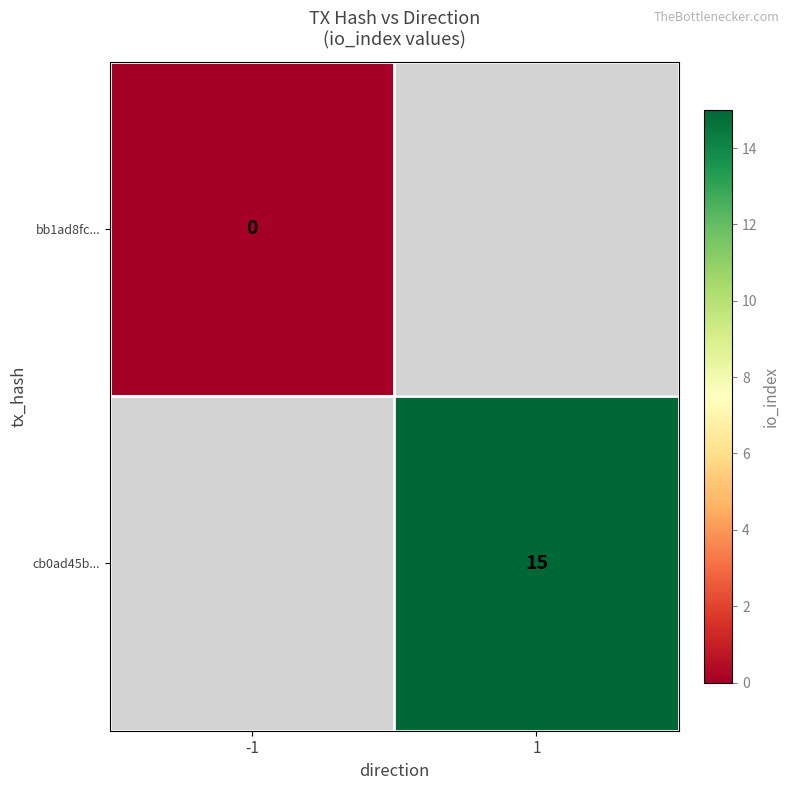

What is the maximum value shown in the chart?

15.0